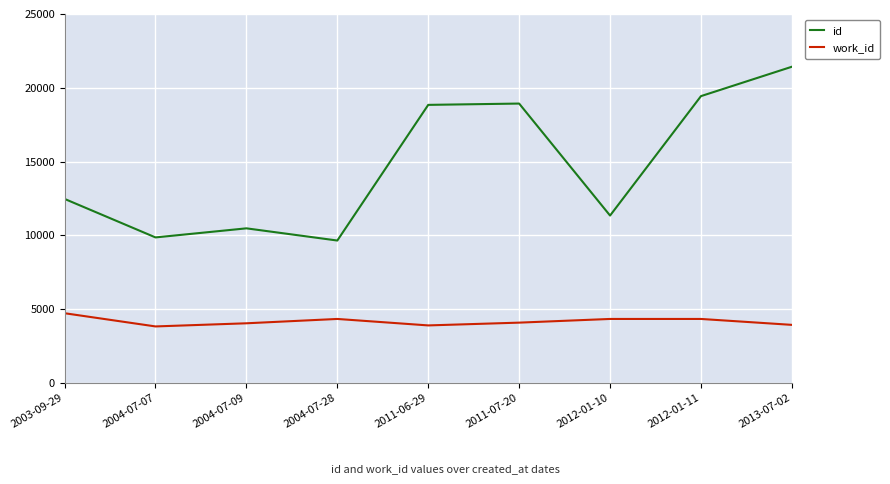

Reading left to right, what are all the values shown in this chart?

id: 12472	9863	10478	9652	18843	18932	11344	19436	21427
work_id: 4727	3832	4045	4339	3901	4089	4339	4339	3938